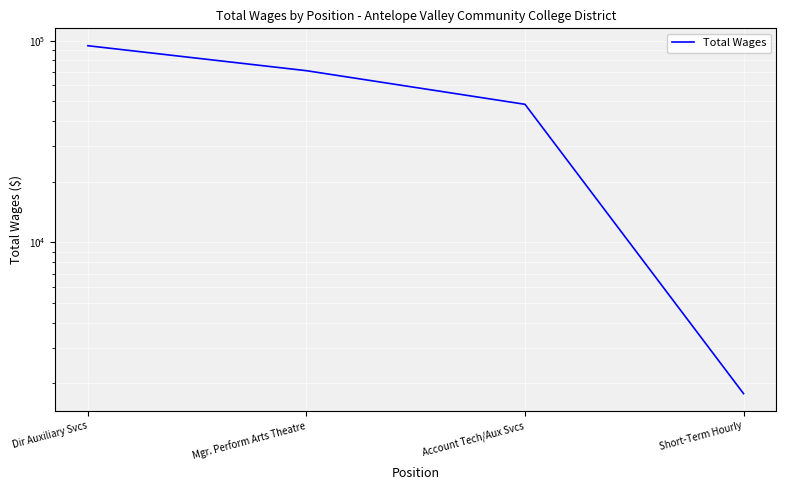

Is this an area chart (filled region under the line)?

No